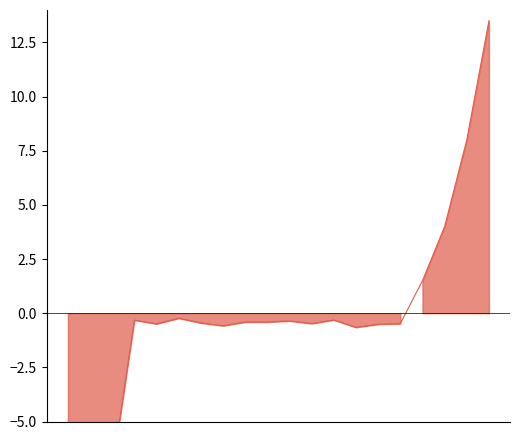

Which category has the highest value across all series?

19